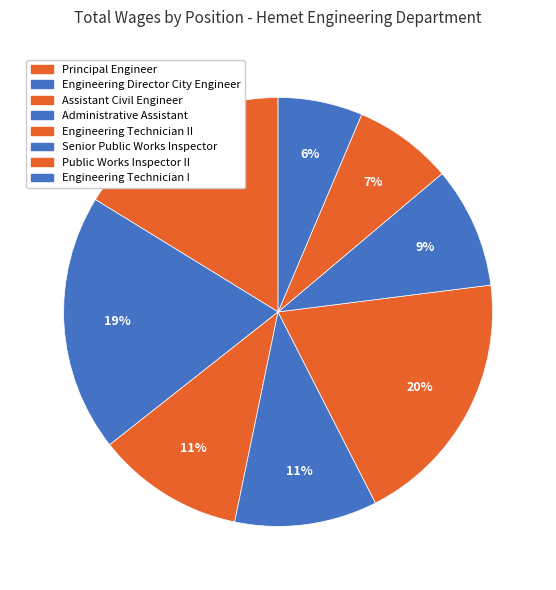

What is the smallest slice in the pie chart?

Engineering Technician I